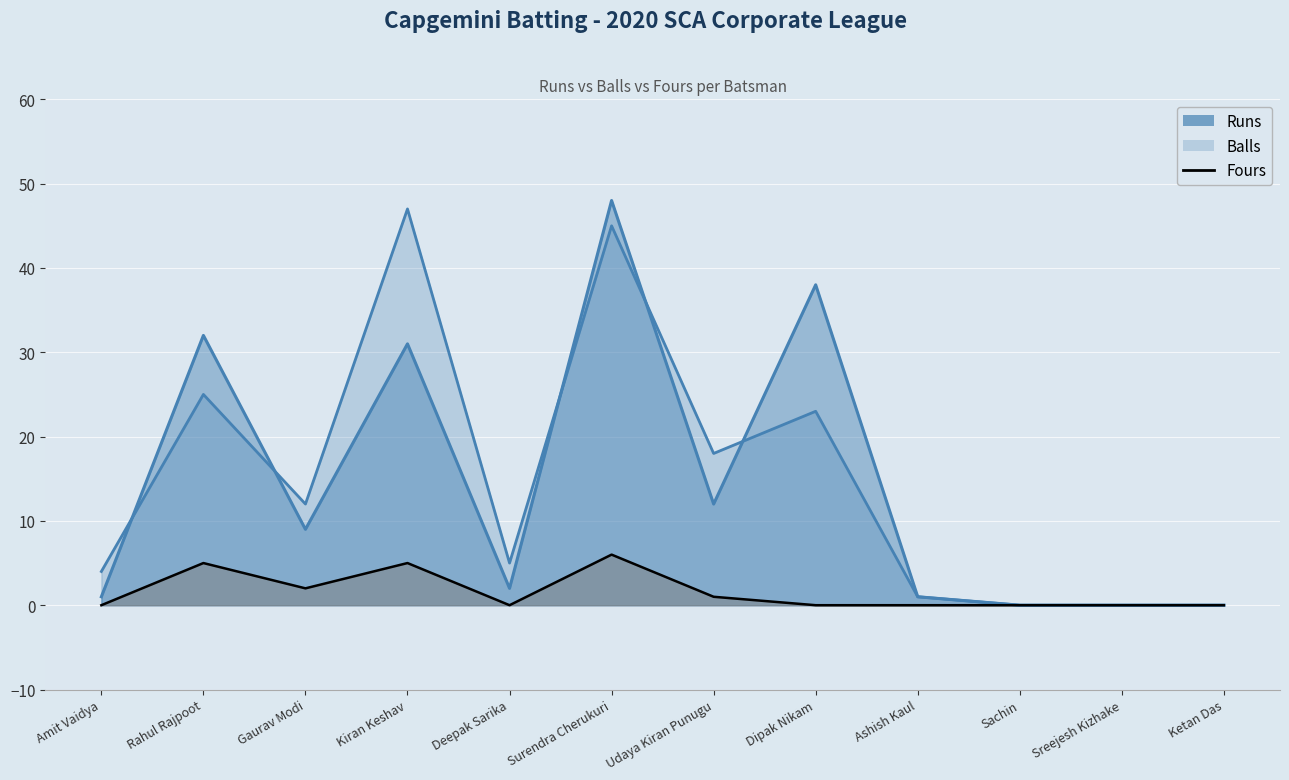

Which label corresponds to the smallest value in the chart?

Sachin